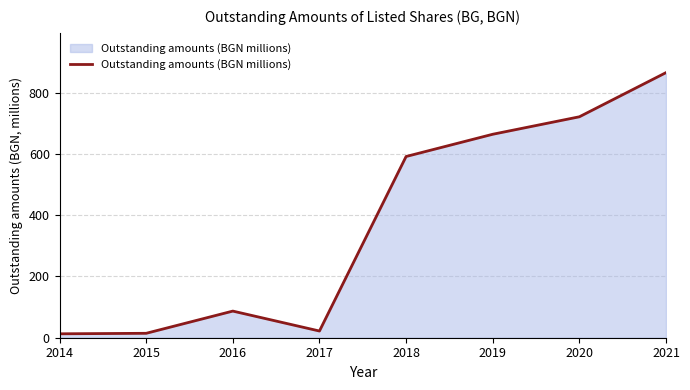

Which label corresponds to the largest value in the chart?

2021